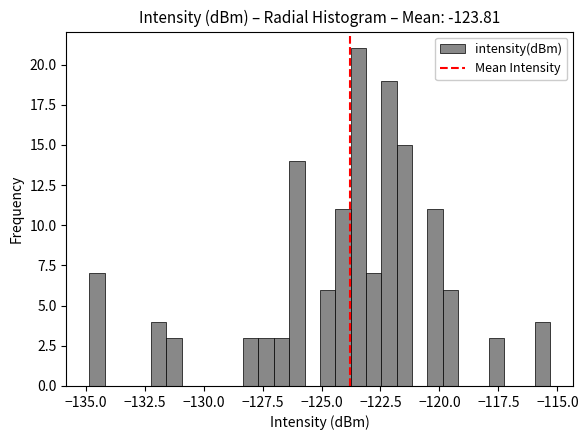

Around what value on the x-axis is the tallest bar? Give the approximate position of its centre, as read against the axis.

-123.5